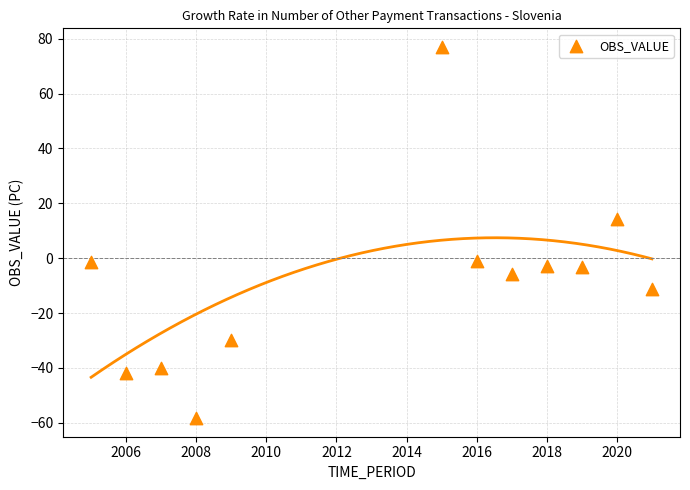

What is the range of Y values (max minus min)?

135.4